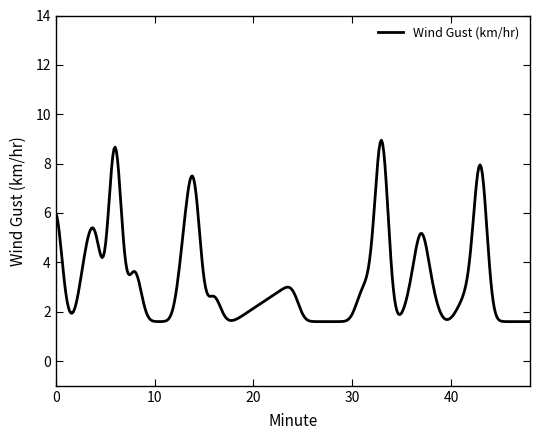

What is the smallest value displayed?

1.6